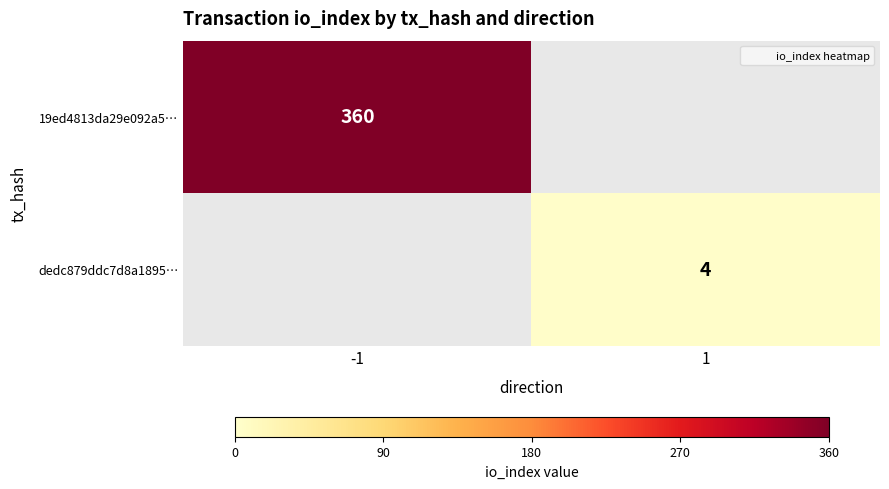

Rank the series at 1 from lowest to highest value.

19ed4813da29e092a5…, dedc879ddc7d8a1895…